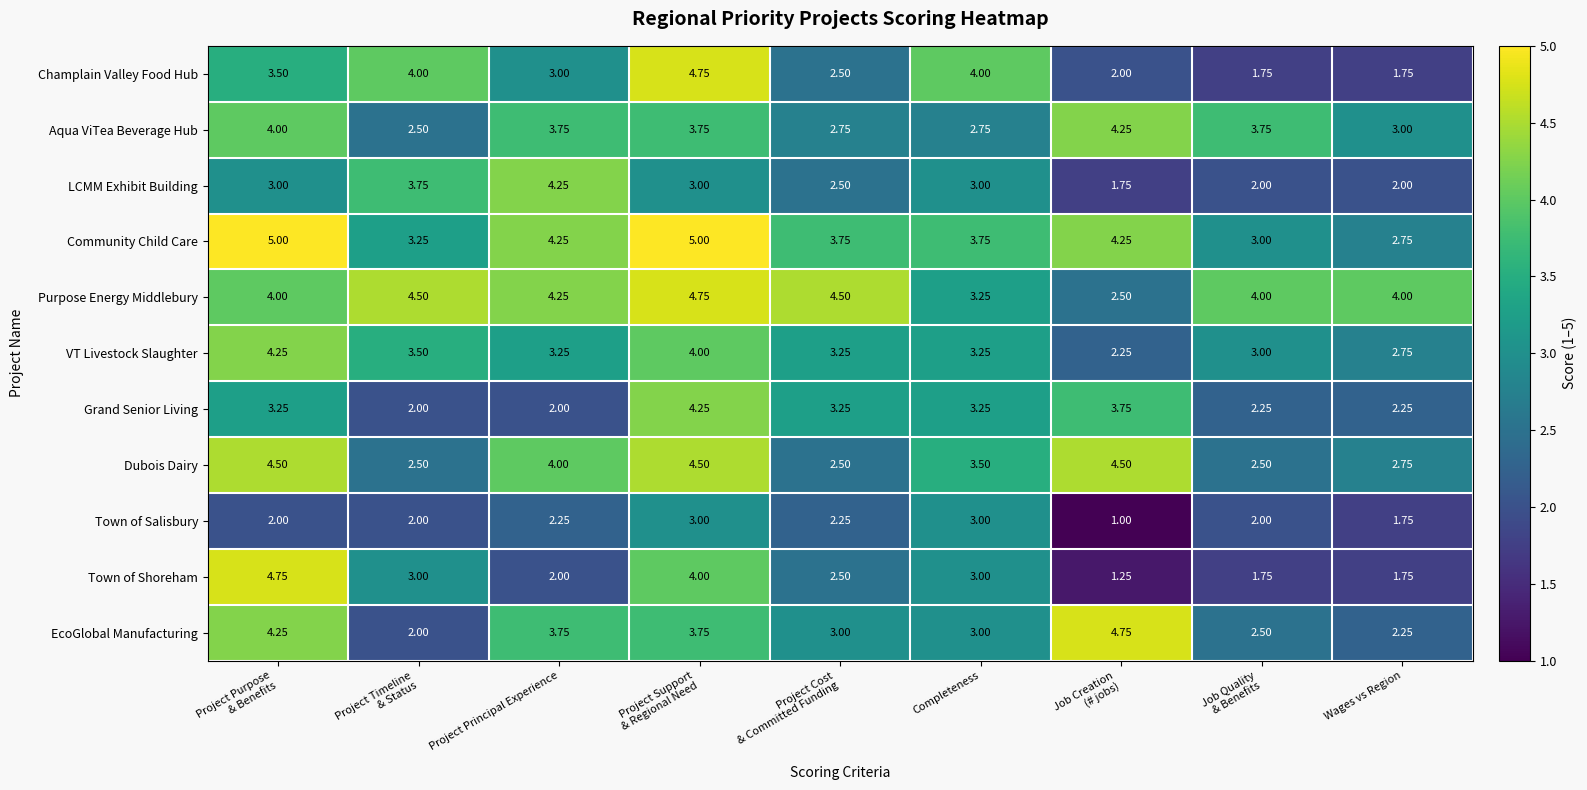

Which series has the largest range (max minus min)?

Town of Shoreham